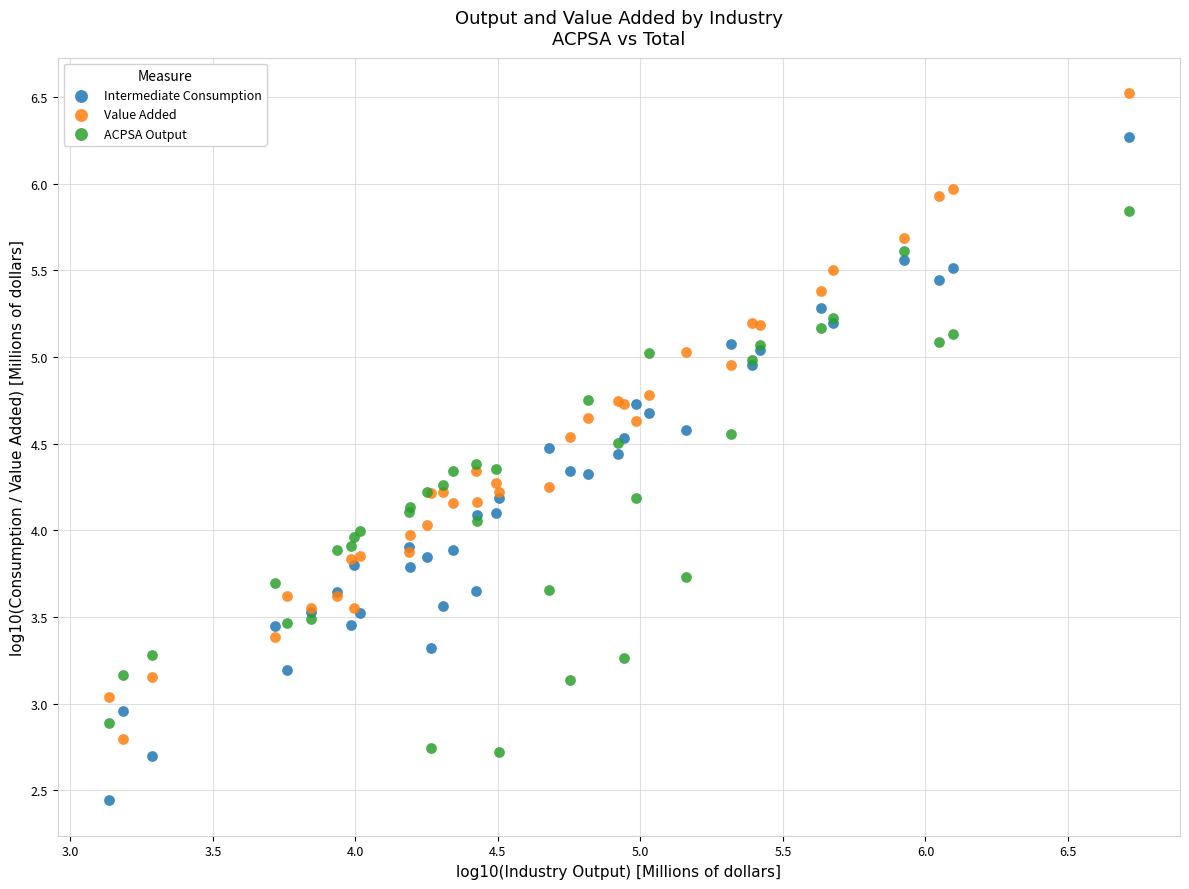

Which series reaches the maximum Y coordinate?

Value Added